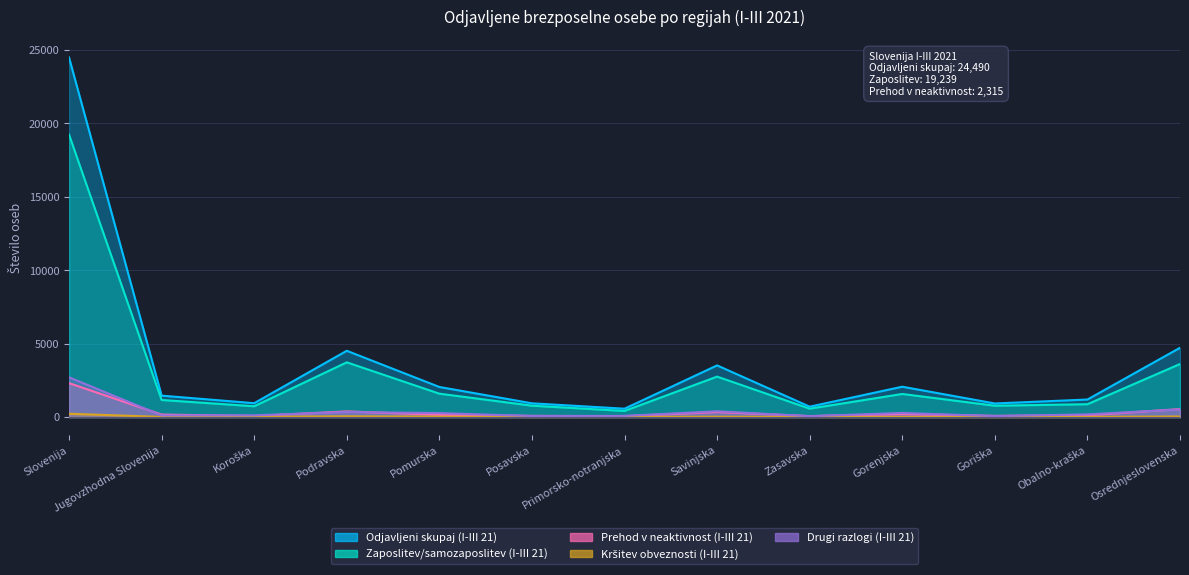

Where is Prehod v neaktivnost (I-III 21) nearest to the value 1189?

Osrednjeslovenska